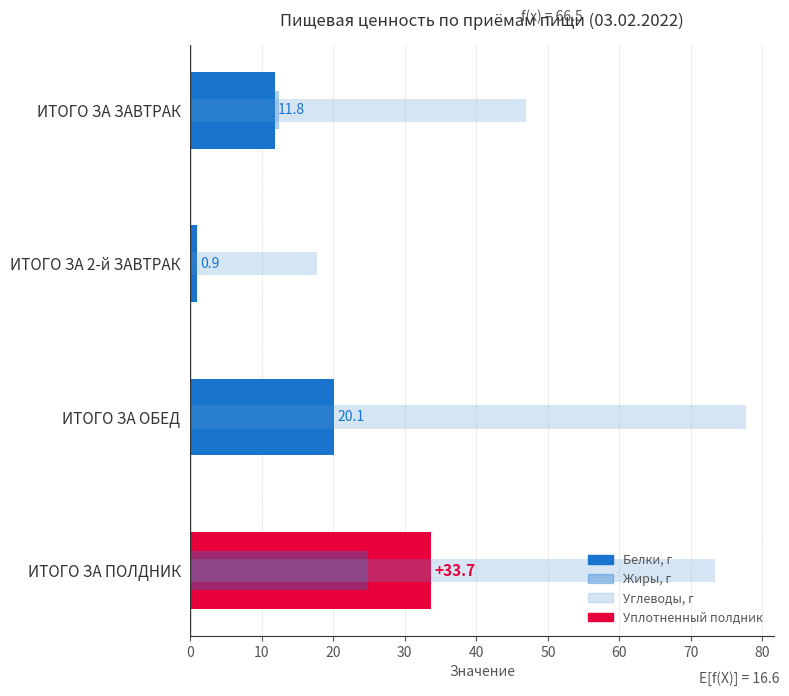

Which series changed the most between ИТОГО ЗА 2-й ЗАВТРАК and ИТОГО ЗА ОБЕД?

Углеводы, г